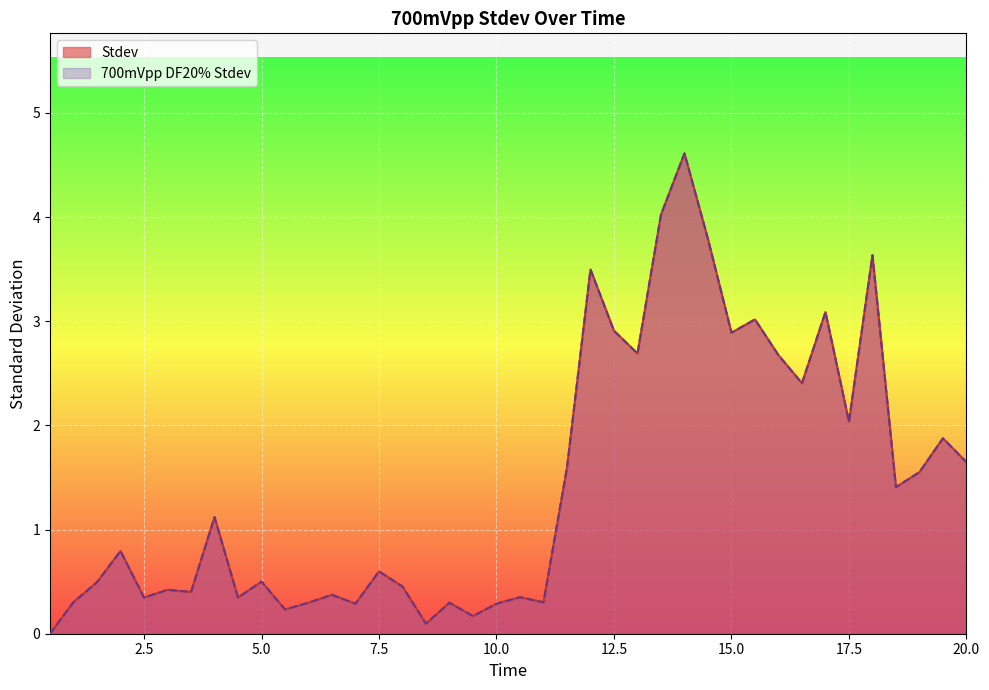

What is the value of the Stdev point at the 35th from the left?

2.0